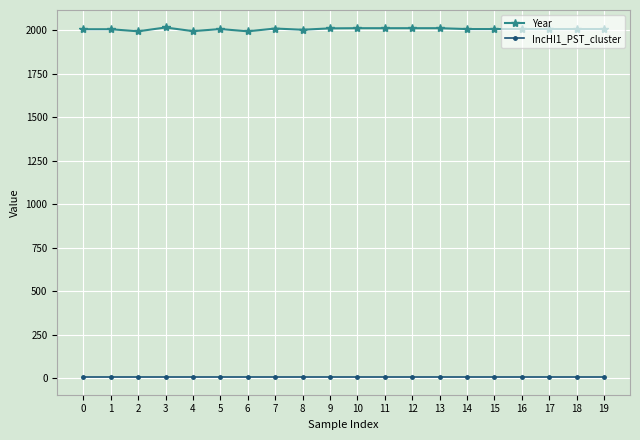

What are all the series names shown in the legend?

Year, IncHI1_PST_cluster